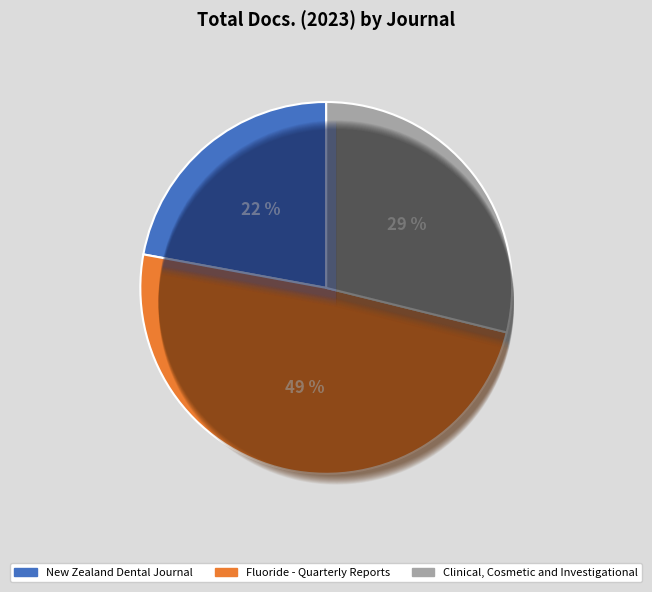

How many slices are in this pie chart?

3